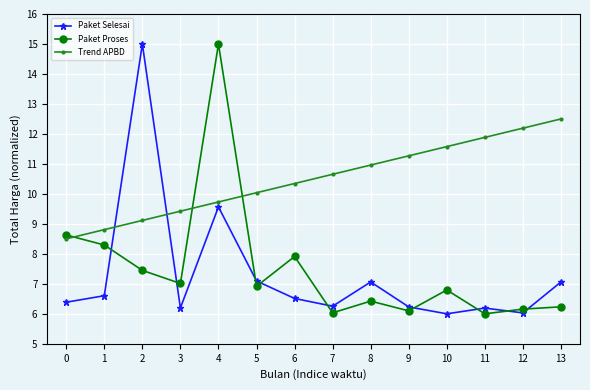

Where is the first local minimum for Paket Selesai?

3